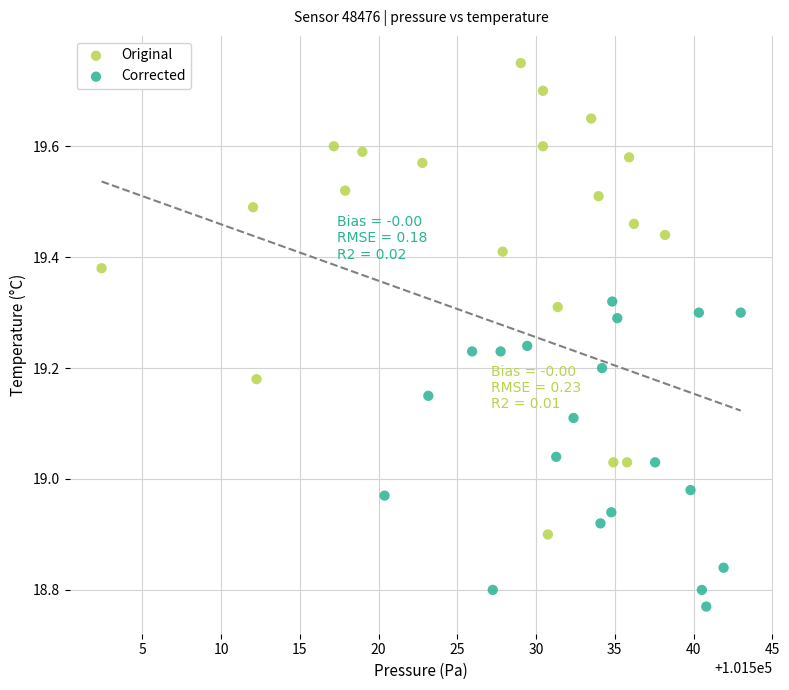

Which series reaches the minimum Y coordinate?

Corrected